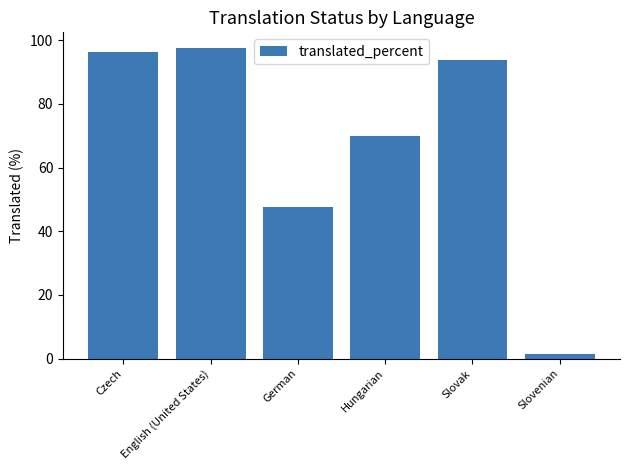

Reading left to right, list all the values displayed in this chart.

96.4	97.6	47.7	69.9	93.9	1.4